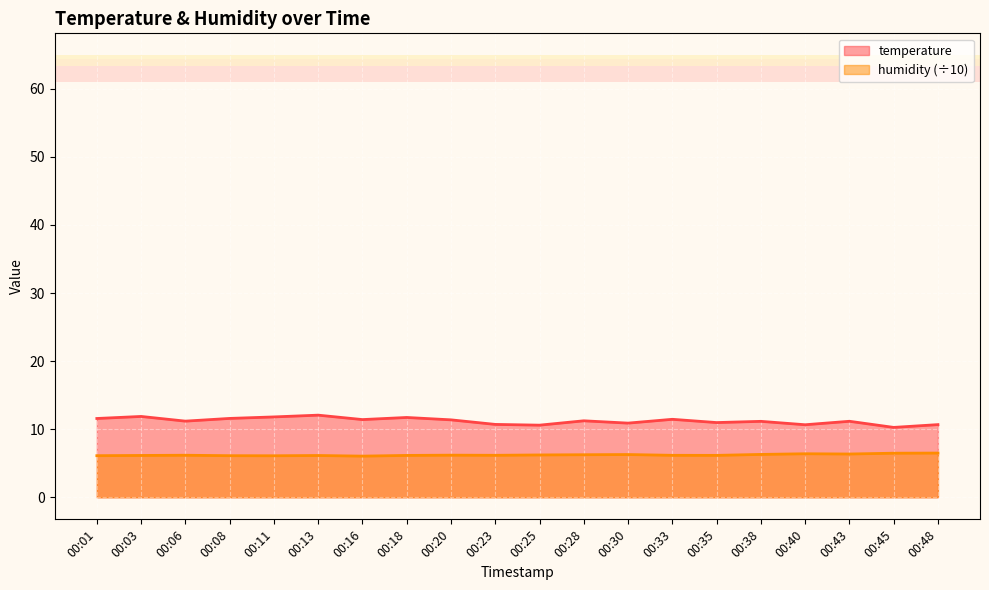

Rank the series by their maximum value, from lowest to highest.

humidity (÷10), temperature